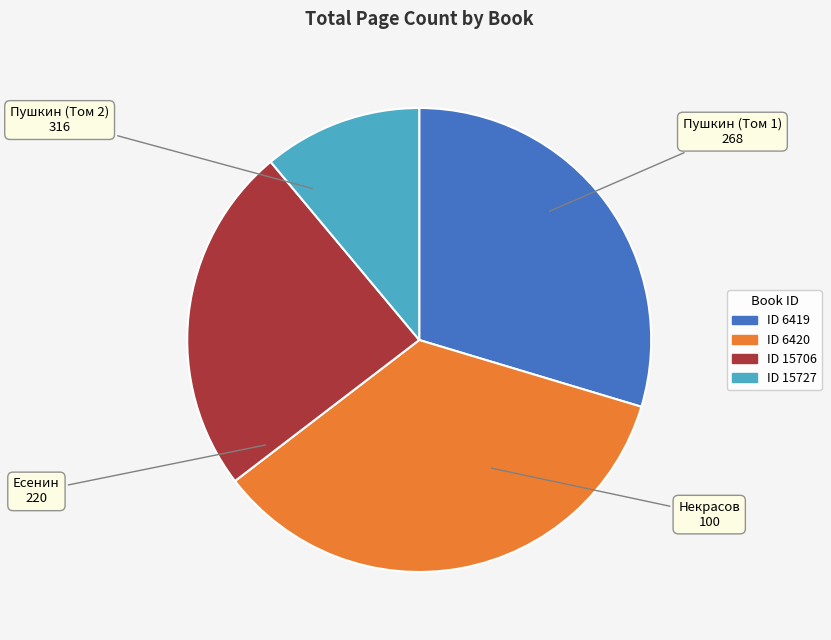

Combined, do ID 15727 and ID 6419 account for over 50%?

No